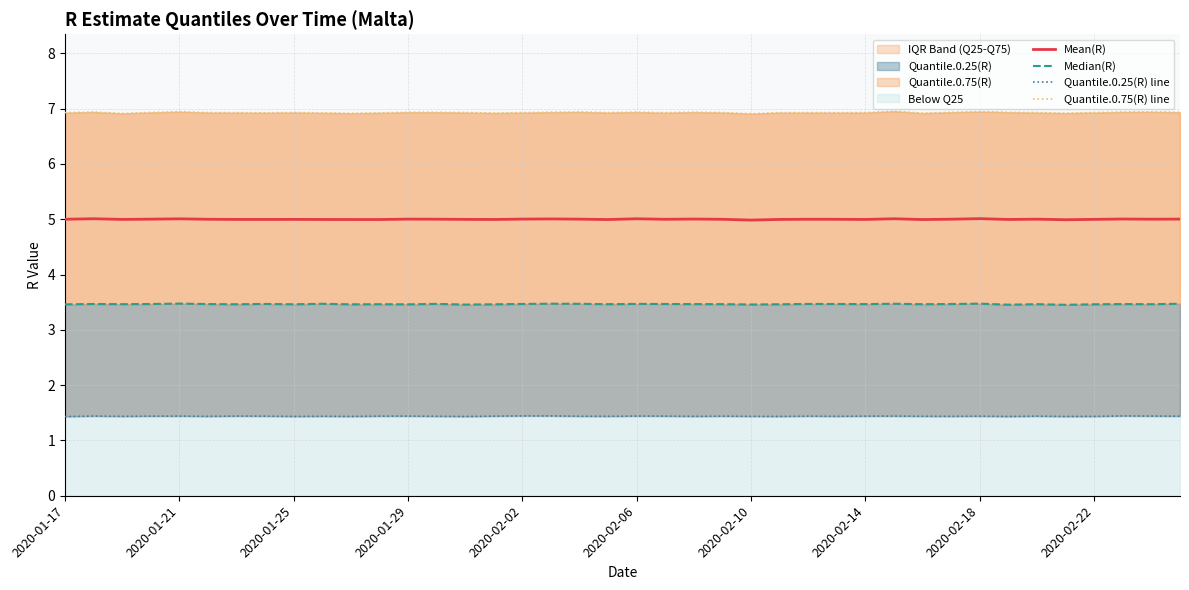

The Median(R) series shows 6.0 at 14. True or false?

False